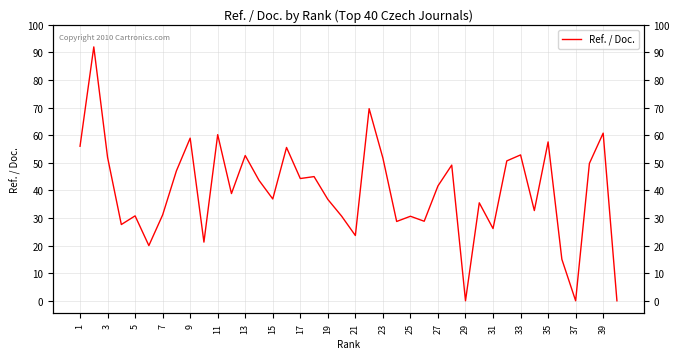

What is the difference between the maximum and minimum values?

92.0